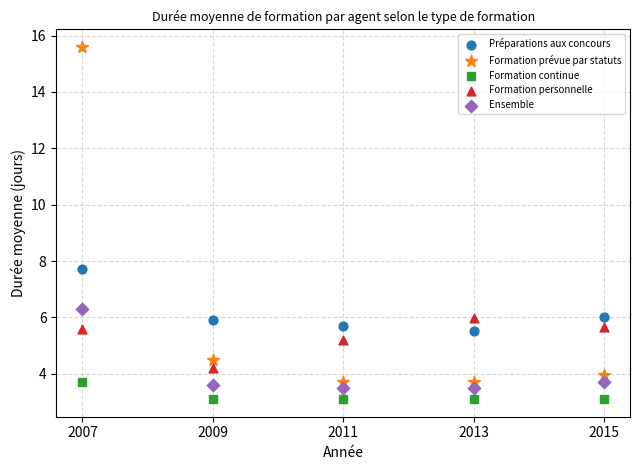

Which series has the largest Y range (max minus min)?

Formation prévue par statuts